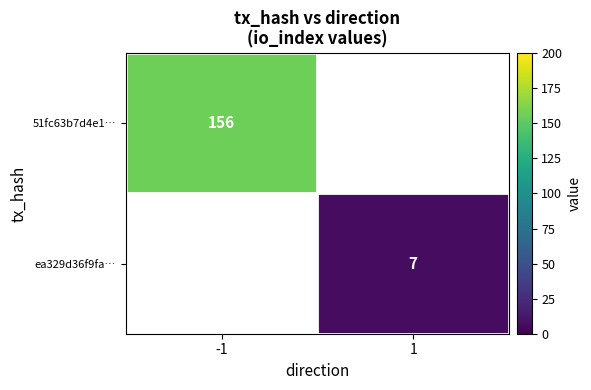

The value of 51fc63b7d4e1… at -1 is 215. True or false?

False